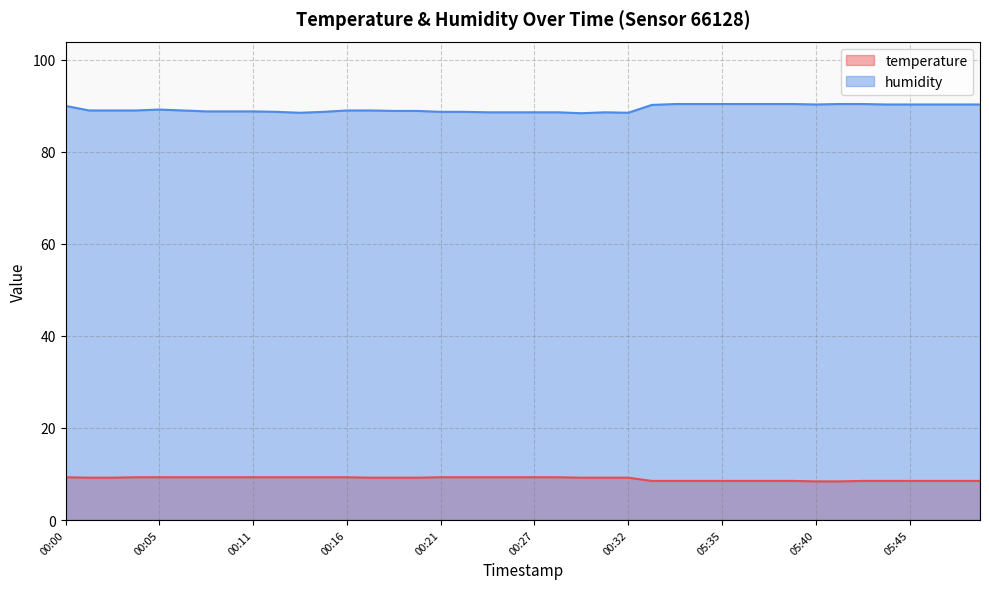

How many interior local valleys does the humidity series have?

4